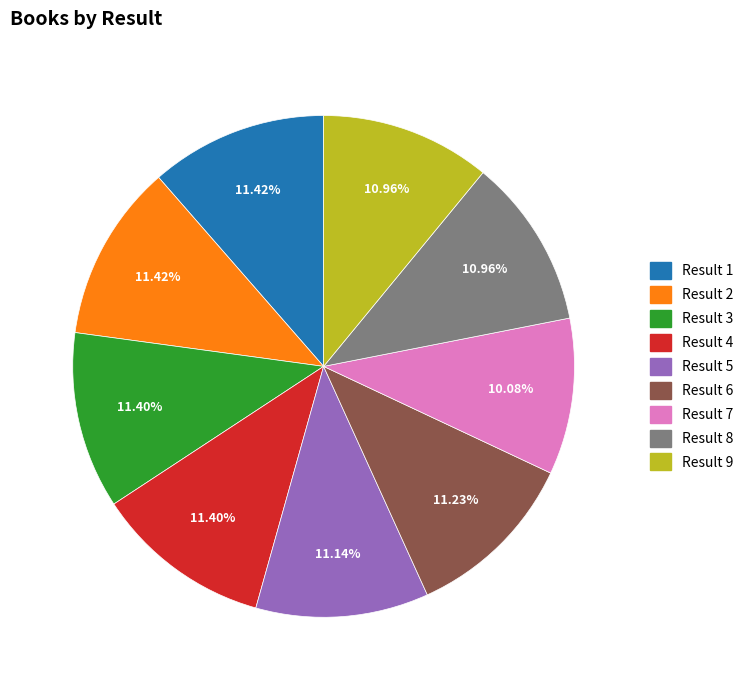

Which has a higher value, Result 7 or Result 3?

Result 3